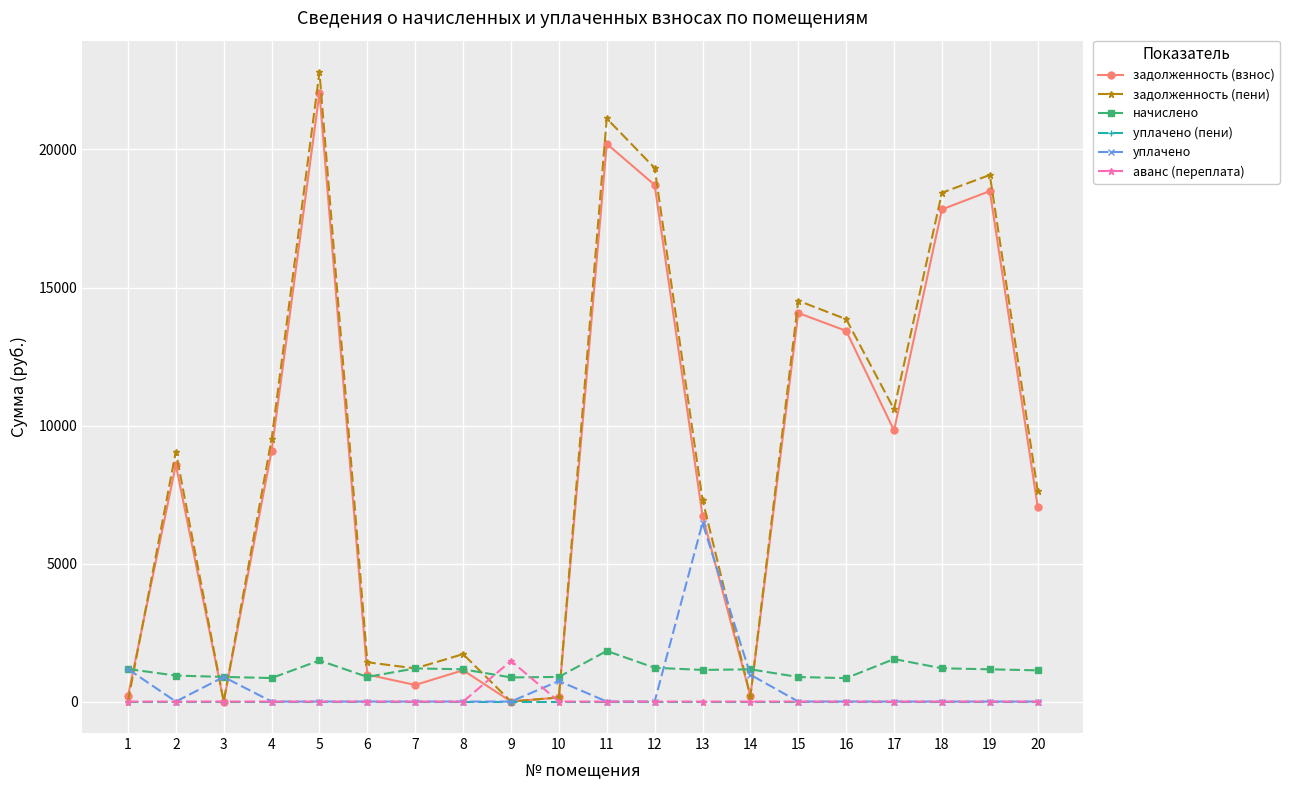

What is the value of the задолженность (пени) point at the 8th from the left?

1718.5